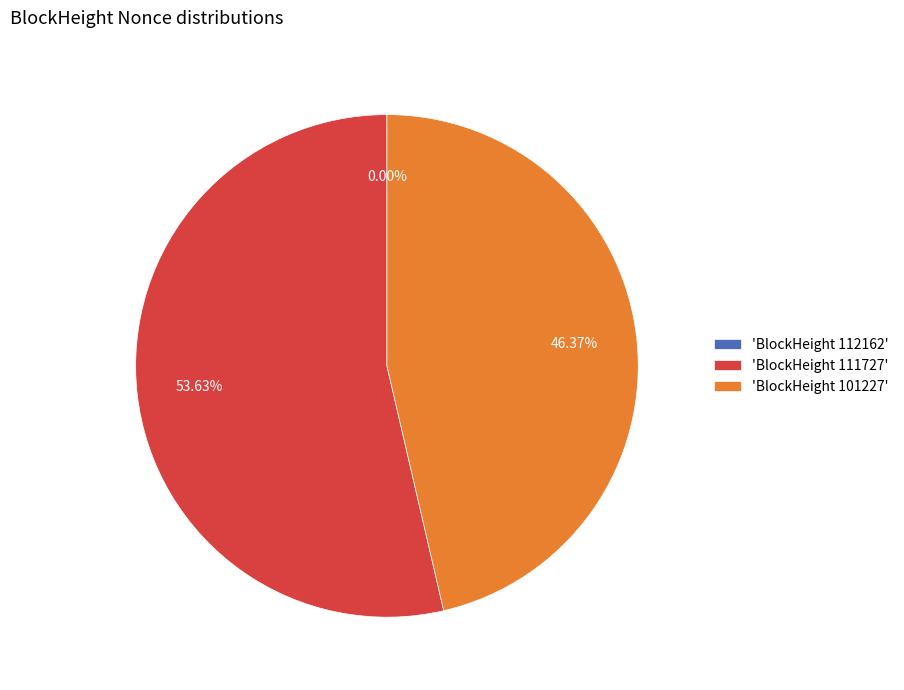

Do 'BlockHeight 111727' and 'BlockHeight 101227' together represent more than half of the pie?

Yes